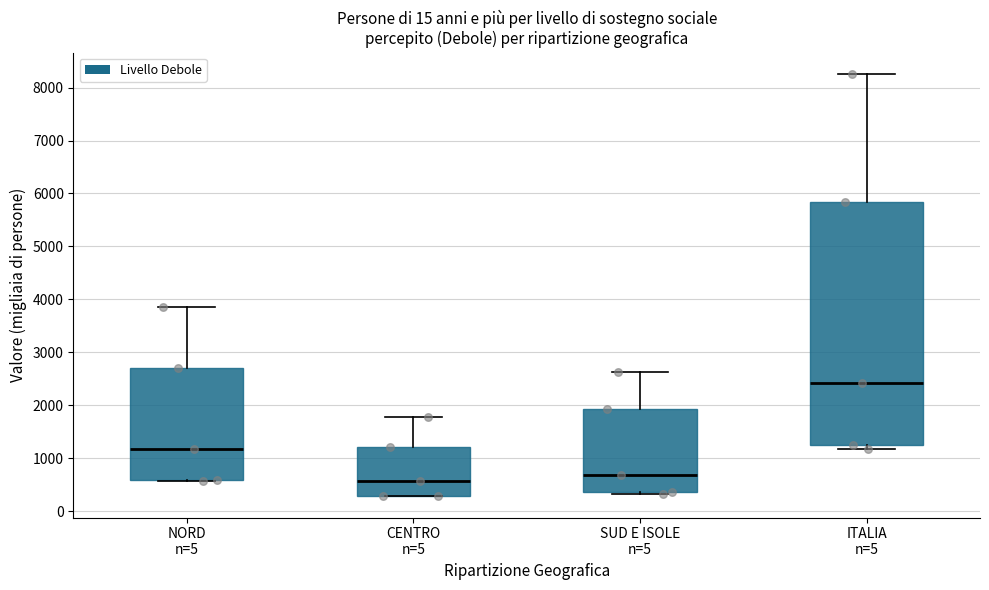

Reading left to right, read every box against the y-axis: the position of its median line, the range the box covers, and the ends of its whiskers. The values are not printed on the chart, so give them approximately, as read against the axis.

NORD n=5: median 1200, box 600 to 2700, whiskers 600 to 3900
CENTRO n=5: median 600, box 300 to 1200, whiskers 300 to 1800
SUD E ISOLE n=5: median 700, box 400 to 1900, whiskers 300 to 2600
ITALIA n=5: median 2400, box 1200 to 5800, whiskers 1200 (just below the box's lower edge) to 8300